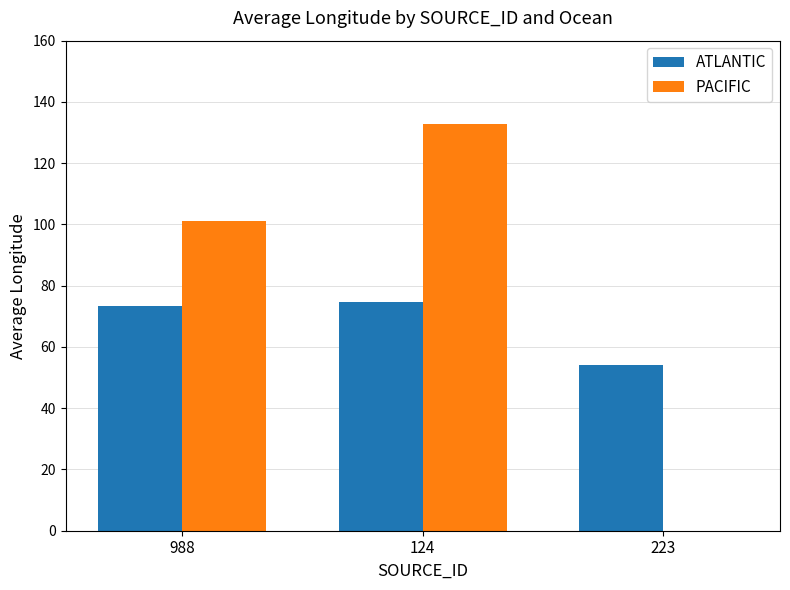

Which series has the largest range (max minus min)?

PACIFIC